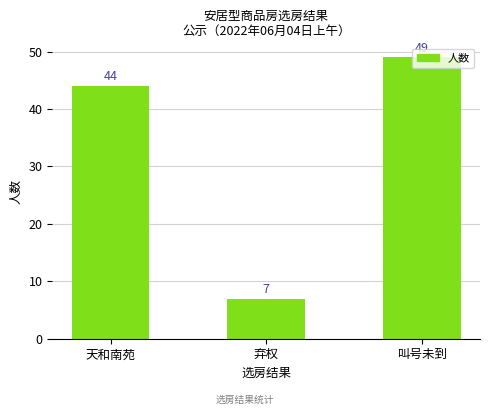

The value at 弃权 is 11. True or false?

False